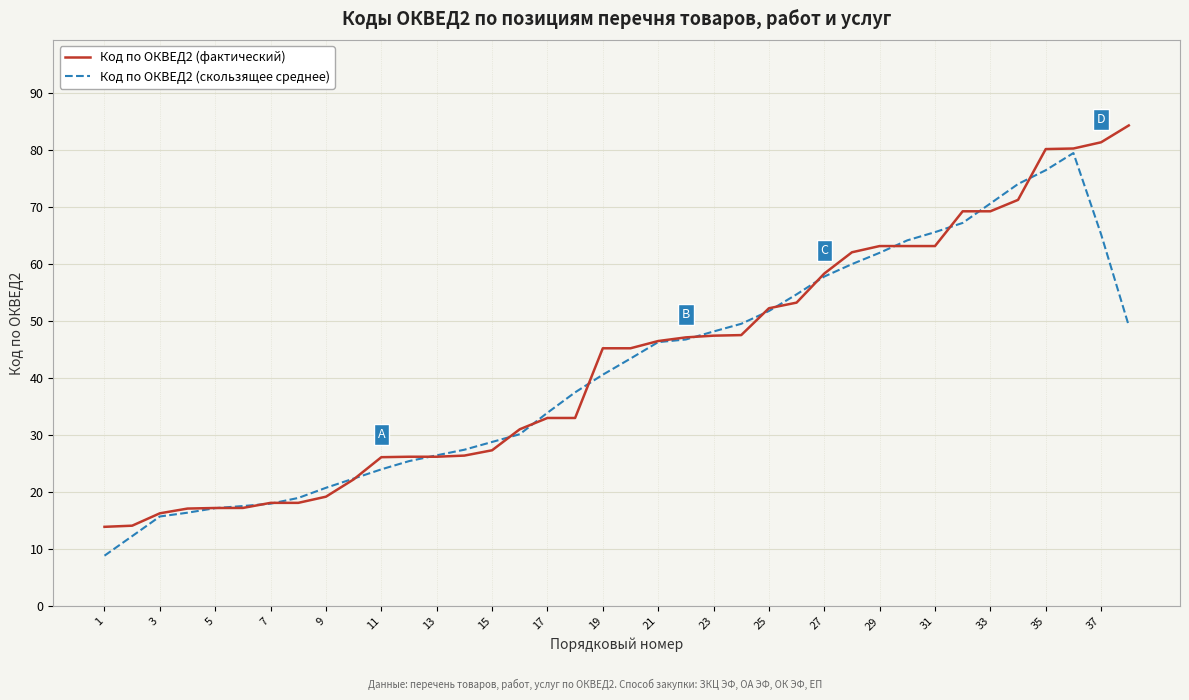

What is the lowest value of the Код по ОКВЕД2 (скользящее среднее) series?

8.9